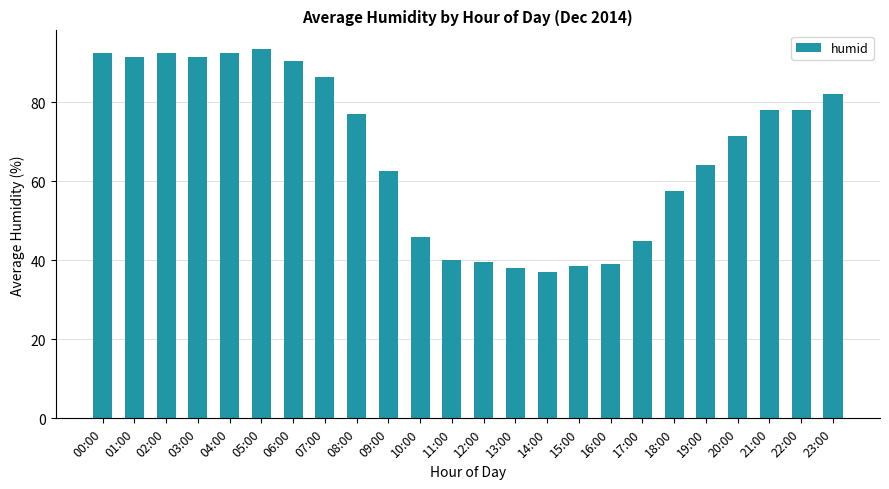

What is the difference between the values at 02:00 and 13:00?

54.5